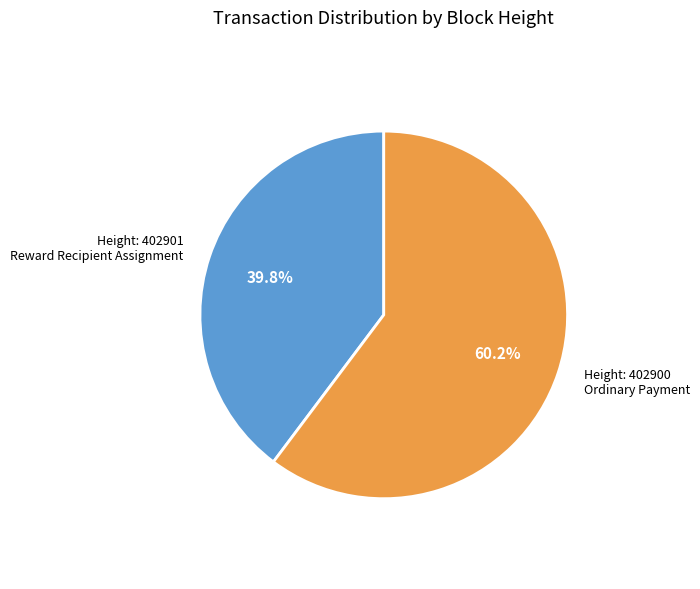

Does any single category account for the majority?

Yes